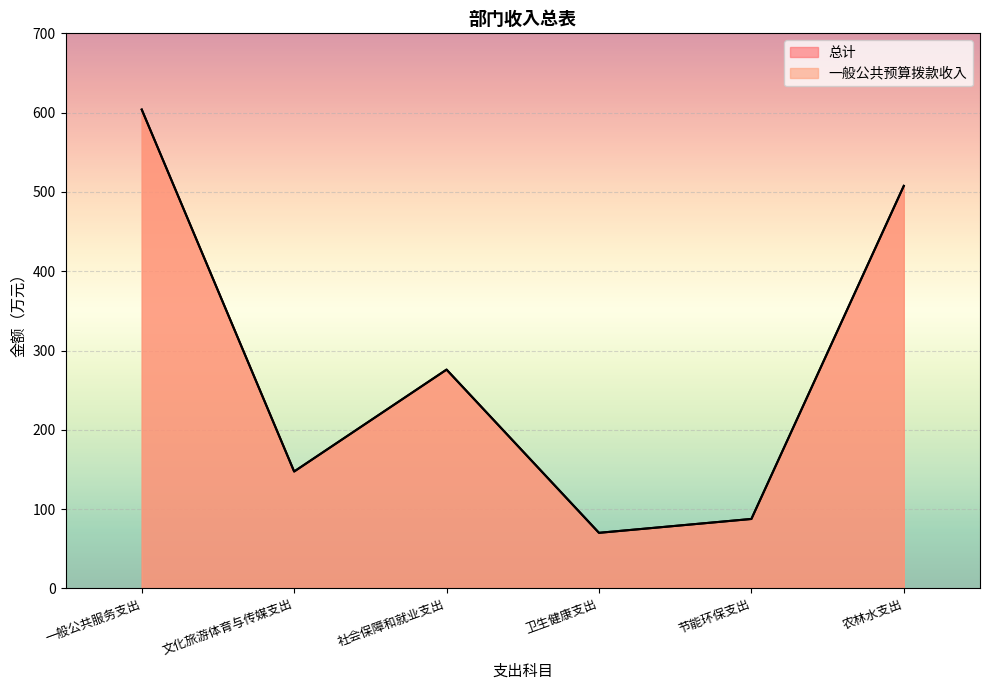

True or false: 总计 and 一般公共预算拨款收入 cross at least once.

False